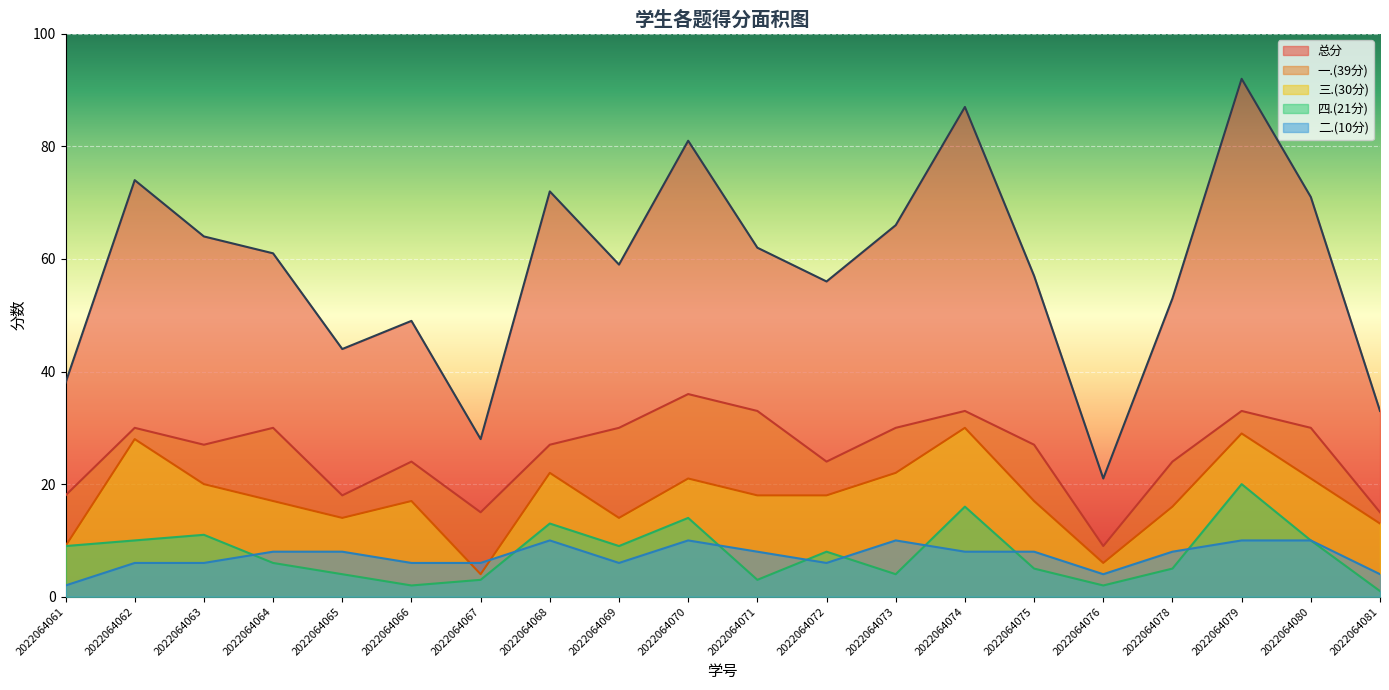

How many values in the 二.(10分) series are below 8?

9